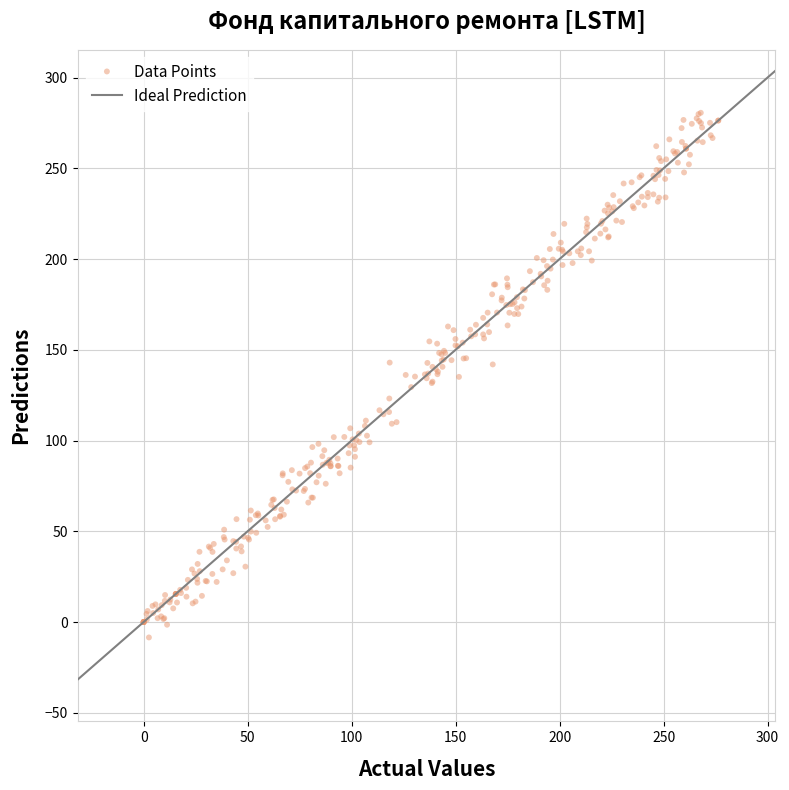

What is the range of Y values (max minus min)?

289.1